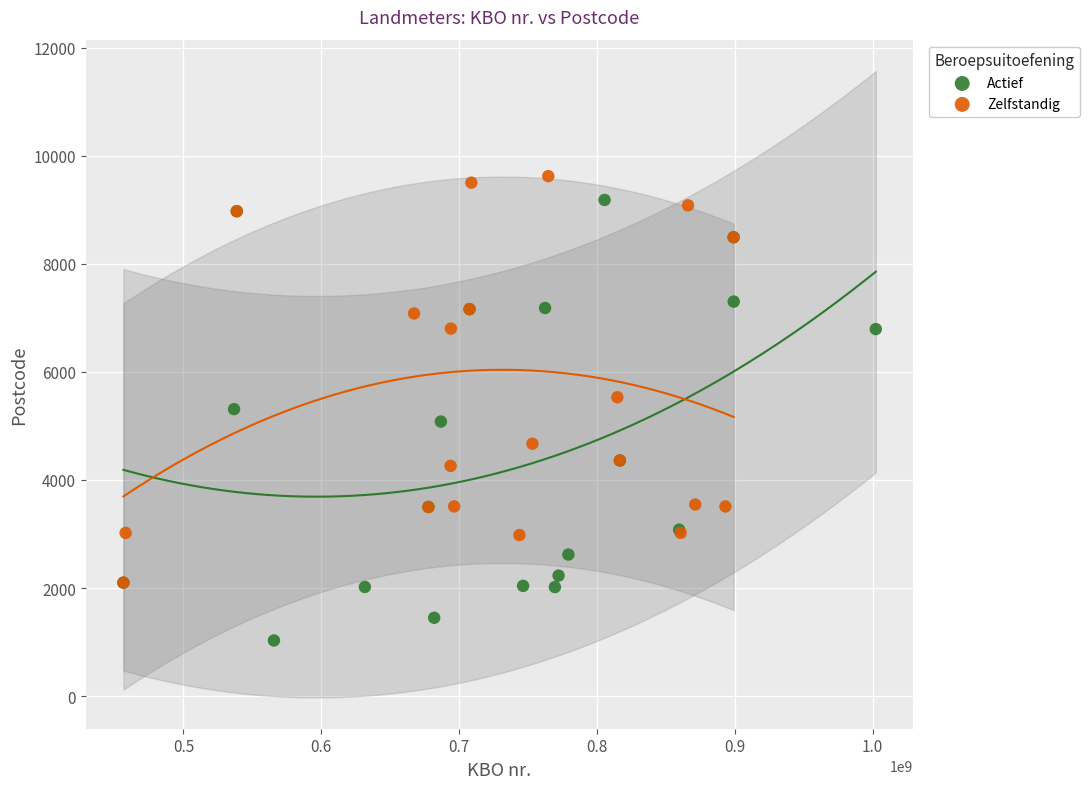

Which series reaches the minimum Y coordinate?

Actief